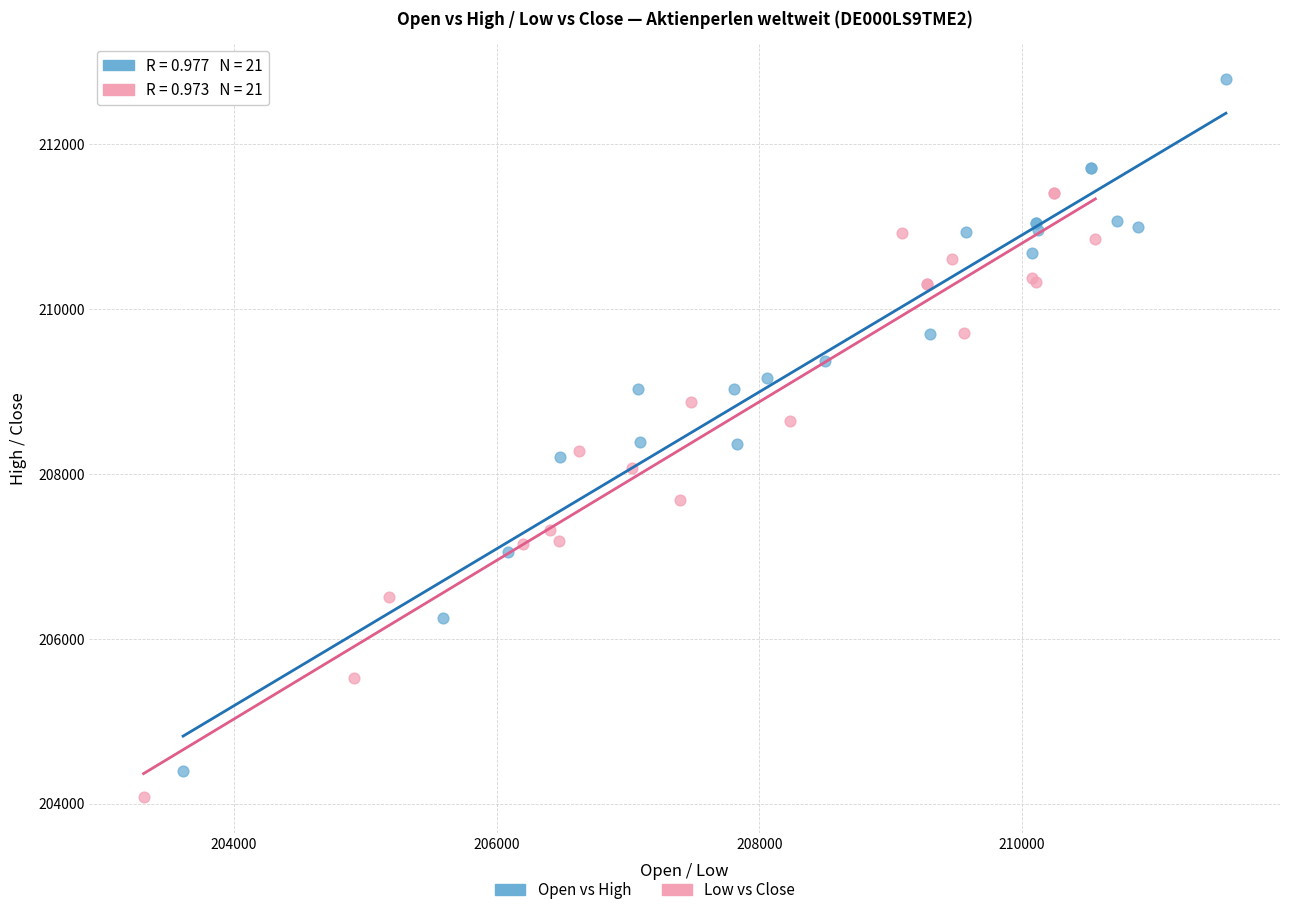

Which series contains the highest Y value?

Open vs High